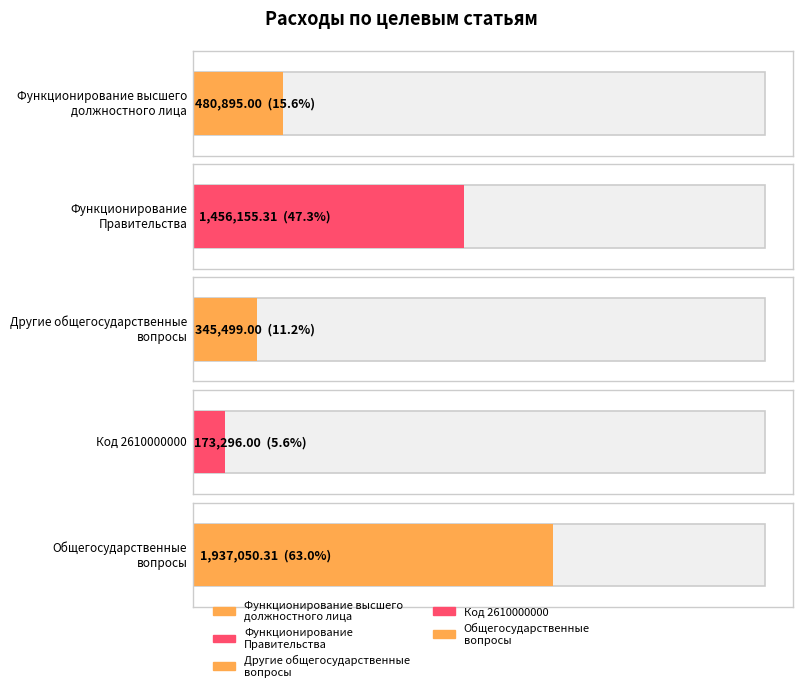

Reading left to right, transcribe all the data shown in this chart.

480895.0	1456155.3	345499.0	173296.0	1937050.3